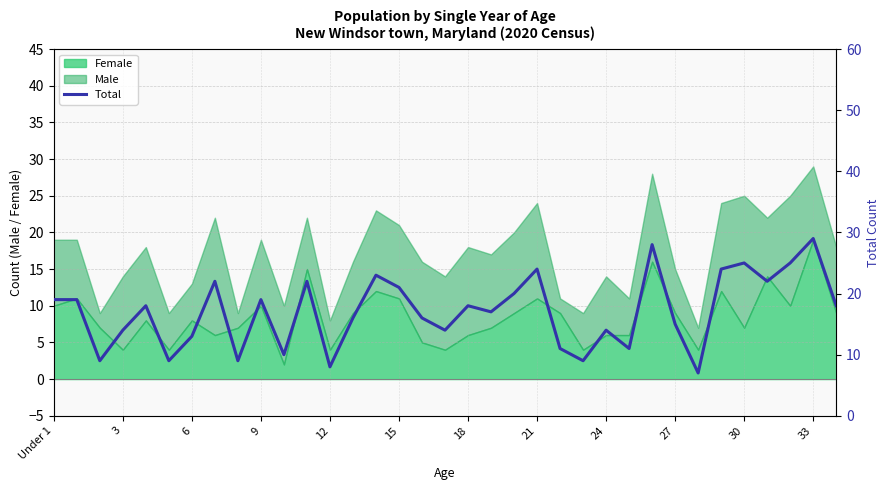

What is the sum of all values?

598